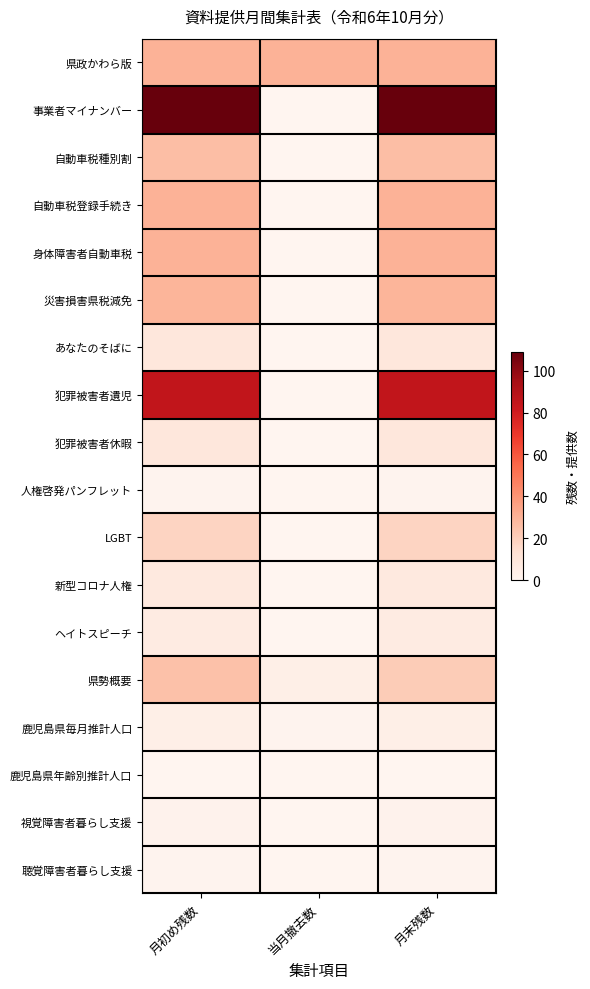

Reading left to right, transcribe all the data shown in this chart.

県政かわら版: 月初め残数=30	当月撤去数=30	月末残数=30
事業者マイナンバー: 月初め残数=109	当月撤去数=0	月末残数=109
自動車税種別割: 月初め残数=26	当月撤去数=0	月末残数=26
自動車税登録手続き: 月初め残数=30	当月撤去数=0	月末残数=30
身体障害者自動車税: 月初め残数=30	当月撤去数=0	月末残数=30
災害損害県税減免: 月初め残数=29	当月撤去数=0	月末残数=29
あなたのそばに: 月初め残数=9	当月撤去数=0	月末残数=9
犯罪被害者遺児: 月初め残数=85	当月撤去数=0	月末残数=85
犯罪被害者休暇: 月初め残数=9	当月撤去数=0	月末残数=9
人権啓発パンフレット: 月初め残数=1	当月撤去数=0	月末残数=1
LGBT: 月初め残数=18	当月撤去数=0	月末残数=18
新型コロナ人権: 月初め残数=8	当月撤去数=0	月末残数=8
ヘイトスピーチ: 月初め残数=6	当月撤去数=0	月末残数=6
県勢概要: 月初め残数=25	当月撤去数=4	月末残数=21
鹿児島県毎月推計人口: 月初め残数=4	当月撤去数=1	月末残数=4
鹿児島県年齢別推計人口: 月初め残数=0	当月撤去数=0	月末残数=0
視覚障害者暮らし支援: 月初め残数=2	当月撤去数=0	月末残数=2
聴覚障害者暮らし支援: 月初め残数=1	当月撤去数=0	月末残数=1